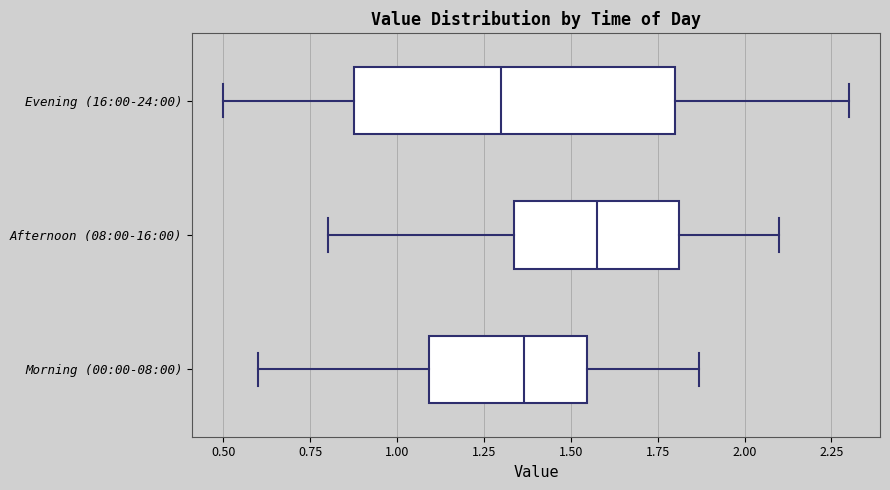

Comparing the boxes themselves (not the whiskers), which one is the widest?

Evening (16:00-24:00)